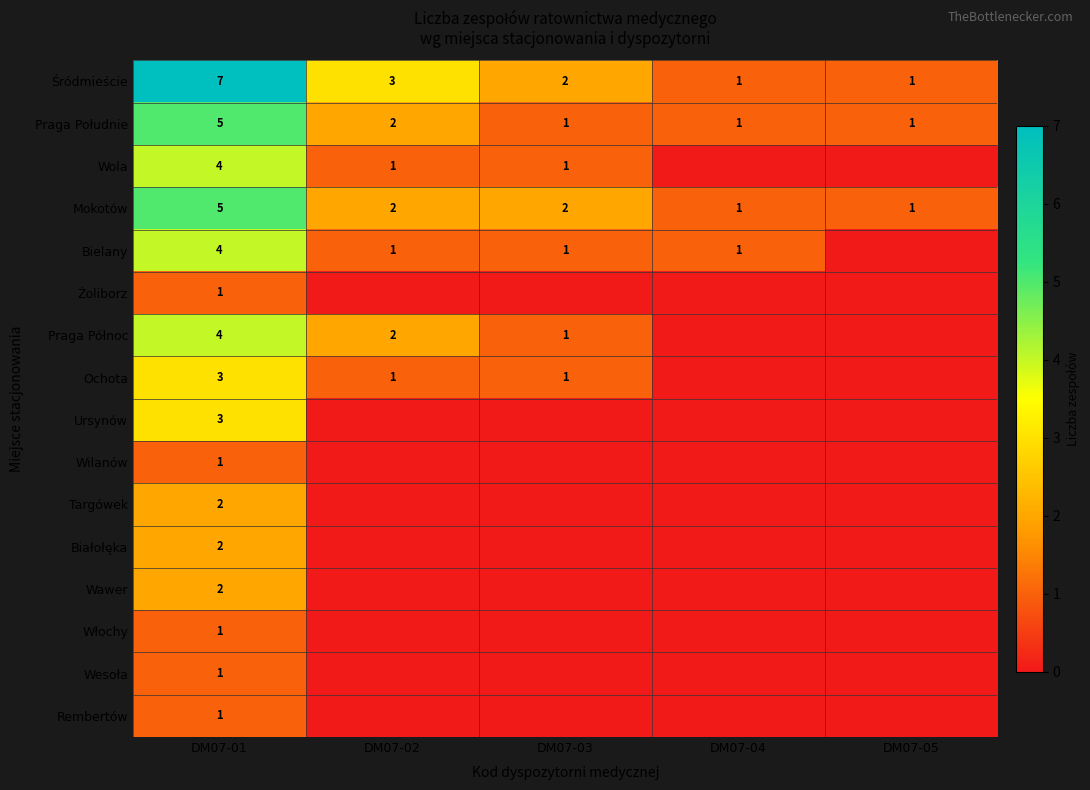

At how many categories does at least one series exceed 1?

3